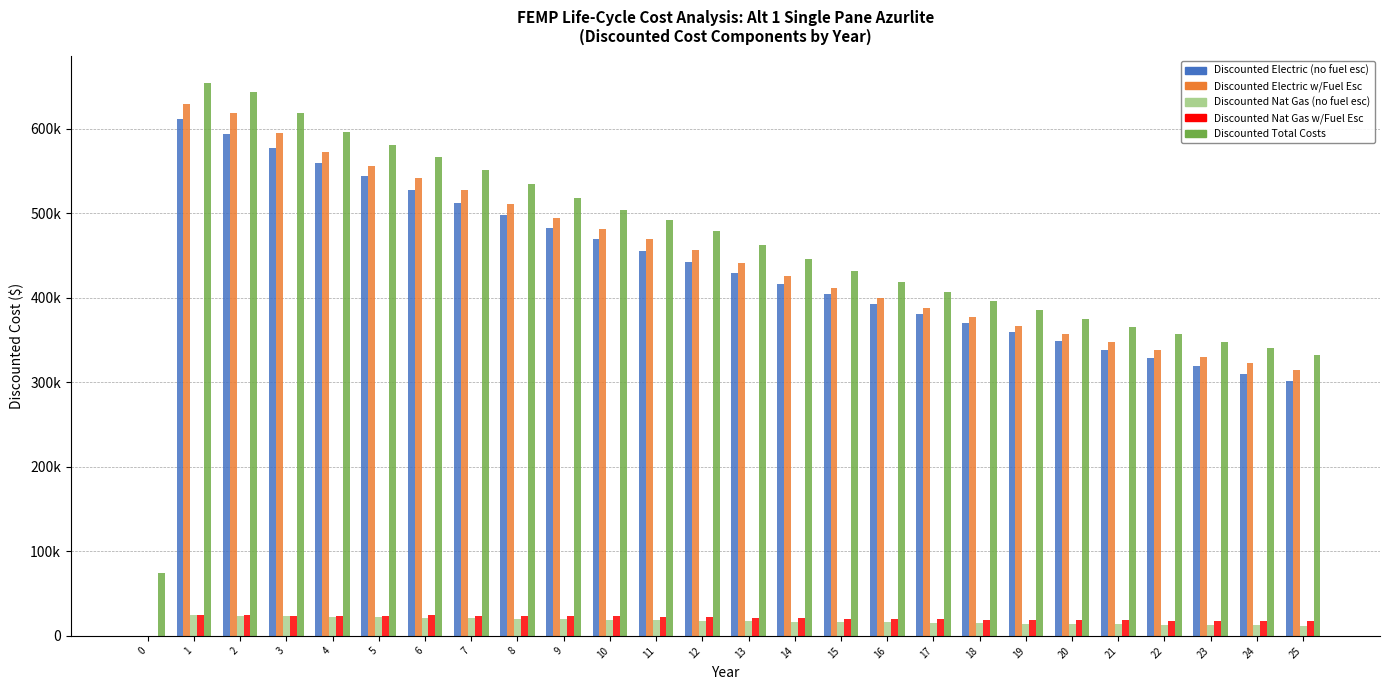

What are all the series names shown in the legend?

Discounted Electric (no fuel esc), Discounted Electric w/Fuel Esc, Discounted Nat Gas (no fuel esc), Discounted Nat Gas w/Fuel Esc, Discounted Total Costs